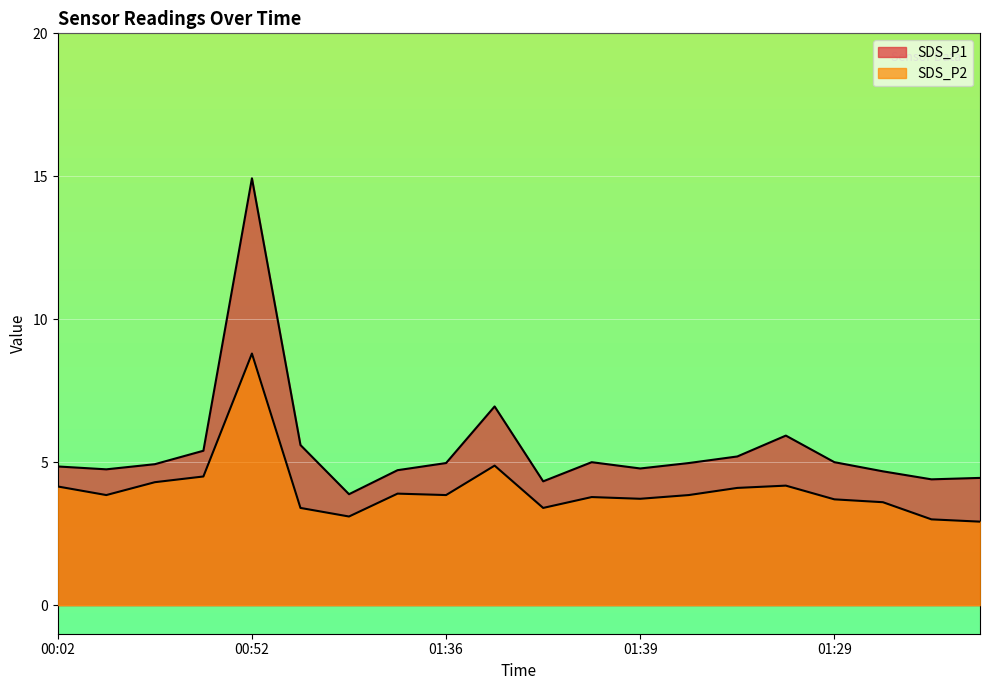

Reading right to left, what are all the values shown in this chart?

SDS_P1: 01:19=4.5	01:16=4.4	01:34=4.7	01:29=5.0	01:46=5.9	01:44=5.2	01:41=5.0	01:39=4.8	01:31=5.0	01:26=4.3	01:49=7.0	01:36=5.0	01:24=4.7	01:13=3.9	01:00=5.6	00:52=14.9	00:40=5.4	00:27=4.9	00:15=4.8	00:02=4.8
SDS_P2: 01:19=2.9	01:16=3.0	01:34=3.6	01:29=3.7	01:46=4.2	01:44=4.1	01:41=3.9	01:39=3.7	01:31=3.8	01:26=3.4	01:49=4.9	01:36=3.9	01:24=3.9	01:13=3.1	01:00=3.4	00:52=8.8	00:40=4.5	00:27=4.3	00:15=3.9	00:02=4.2